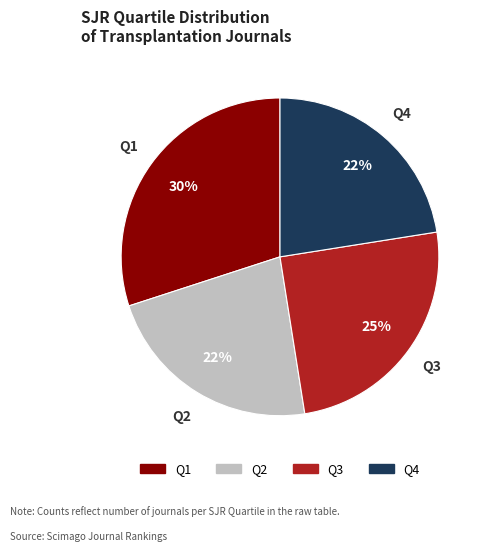

To the nearest percent, what portion does Q3 represent?

25%